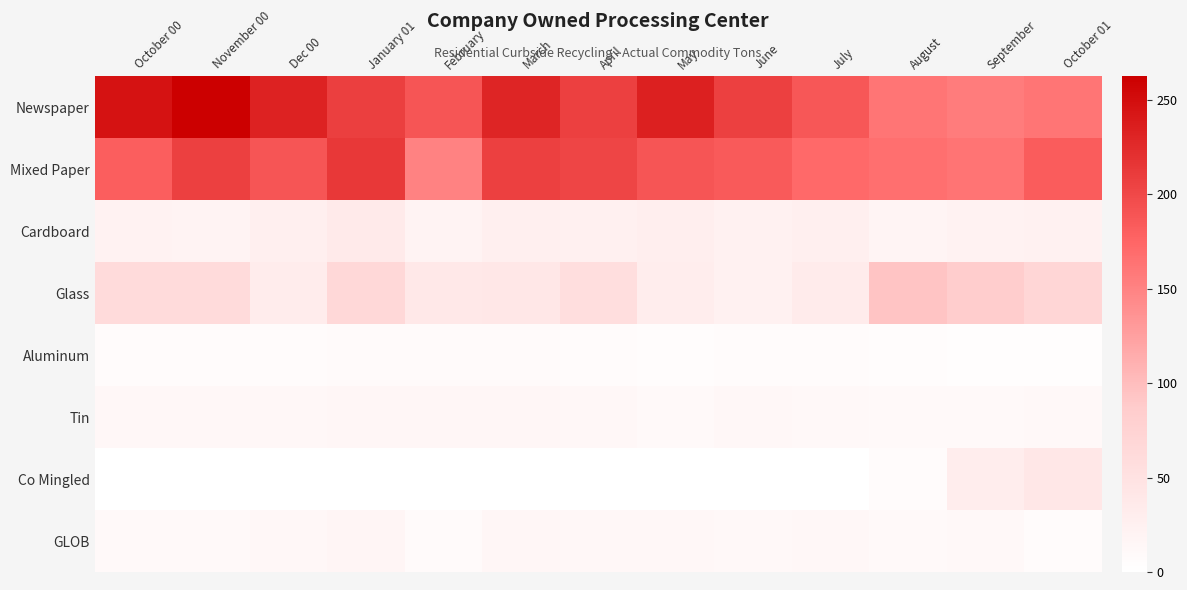

How many distinct data groups are displayed?

8